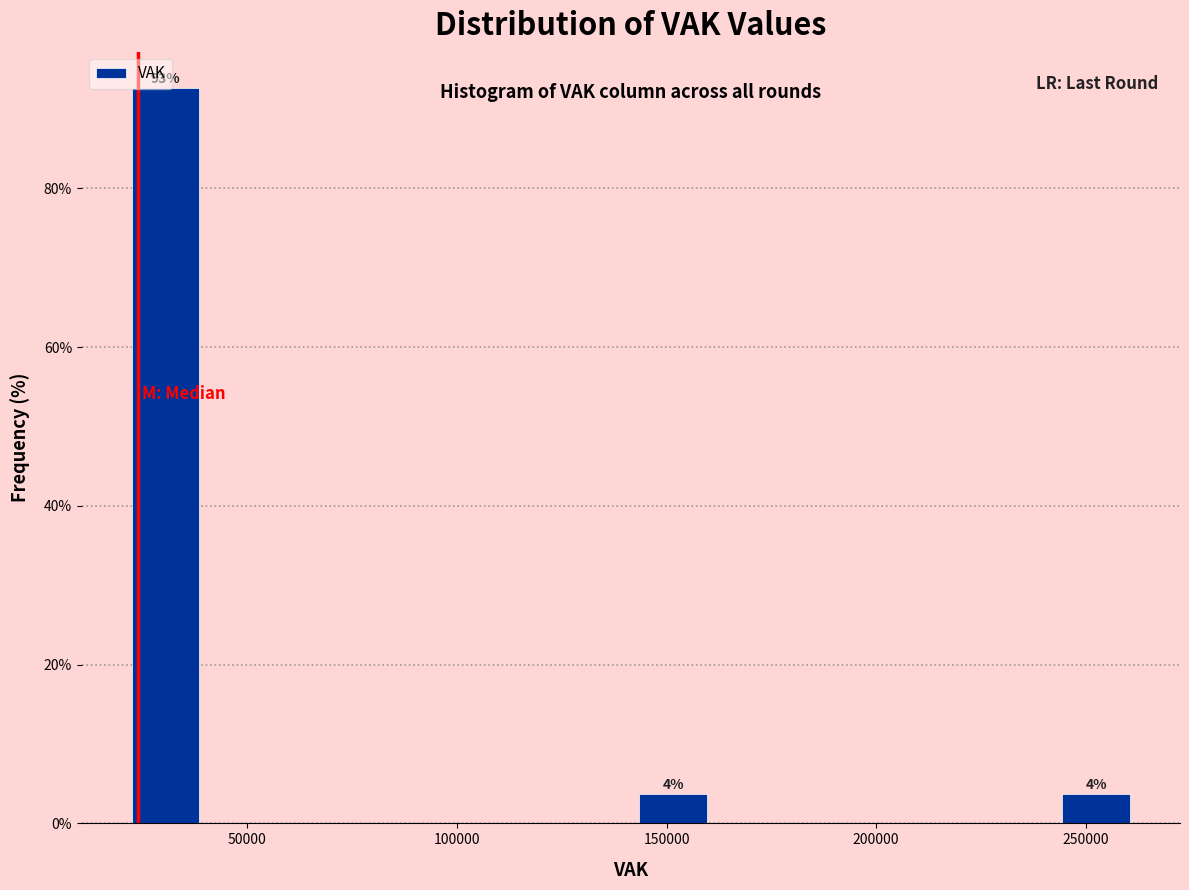

Which range on the x-axis has the tallest bar?

20000 to 40000